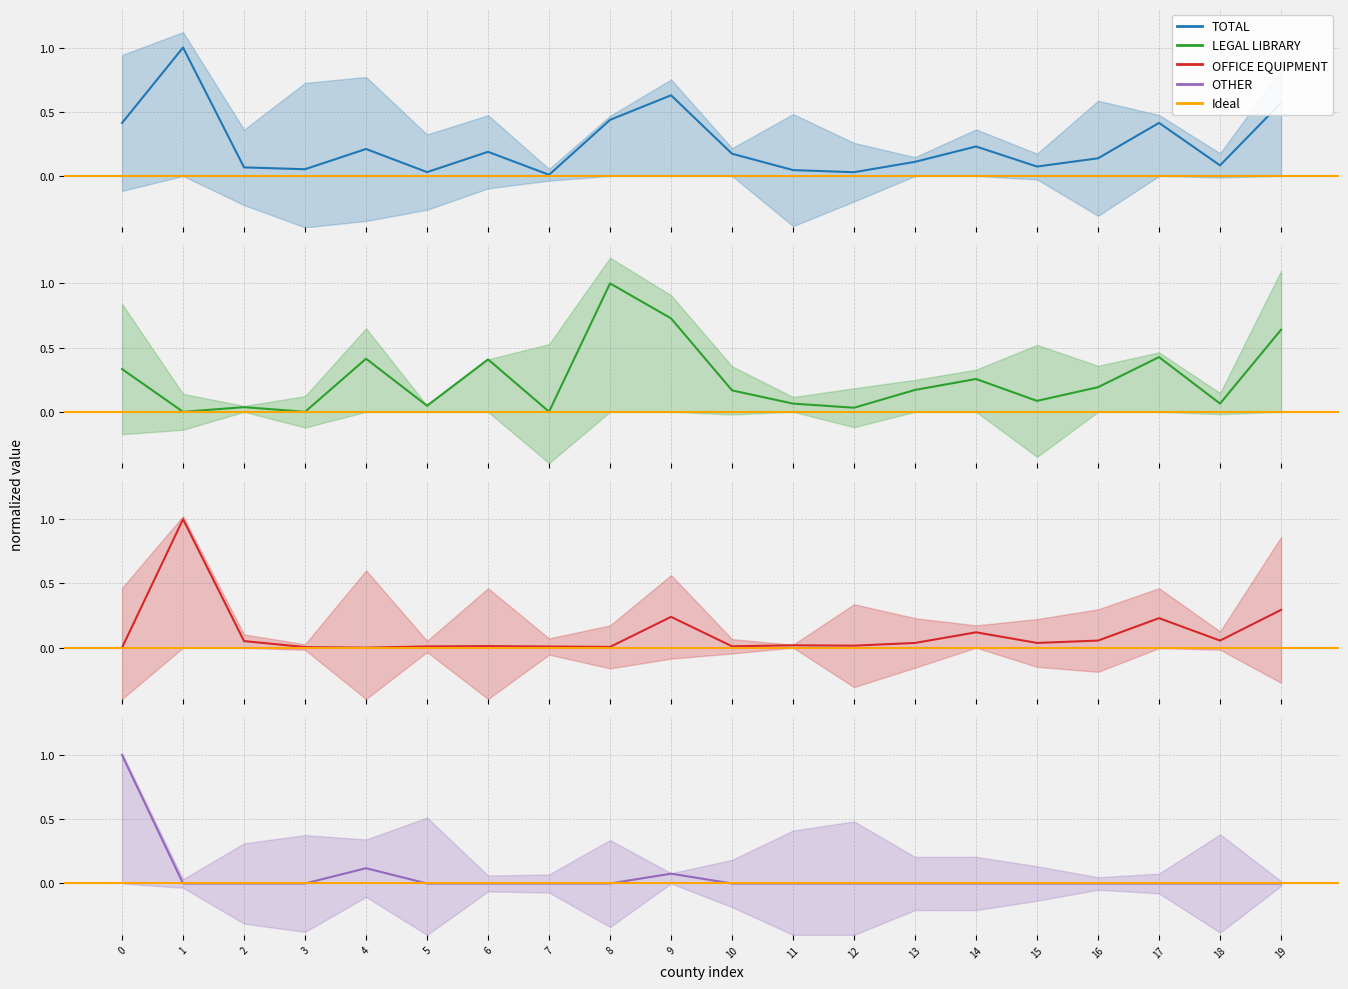

What is the difference between the maximum and second lowest values in the LEGAL LIBRARY series?

1.0